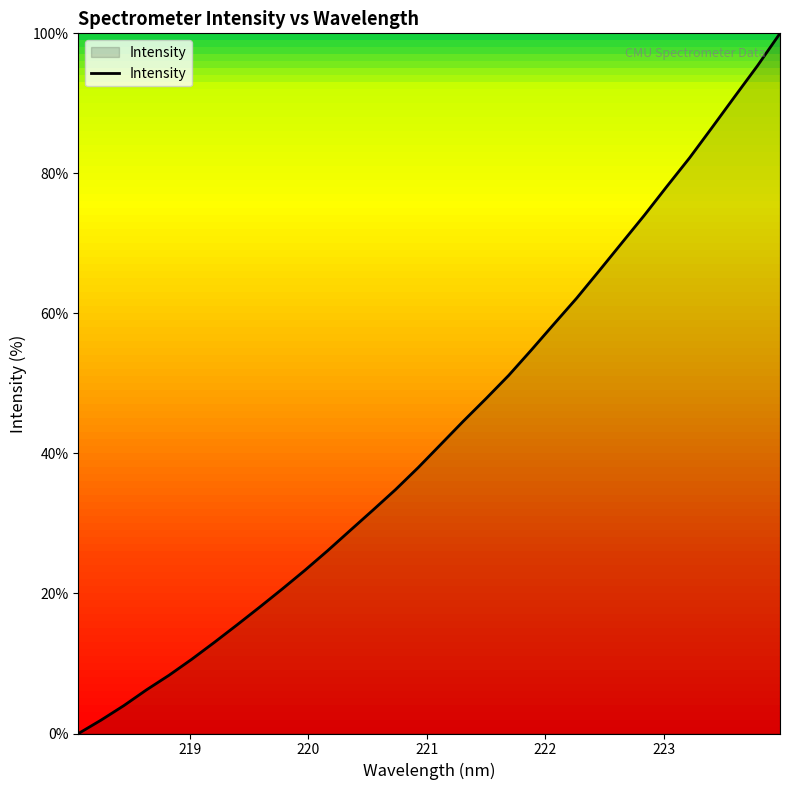

How many values are above zero?

31